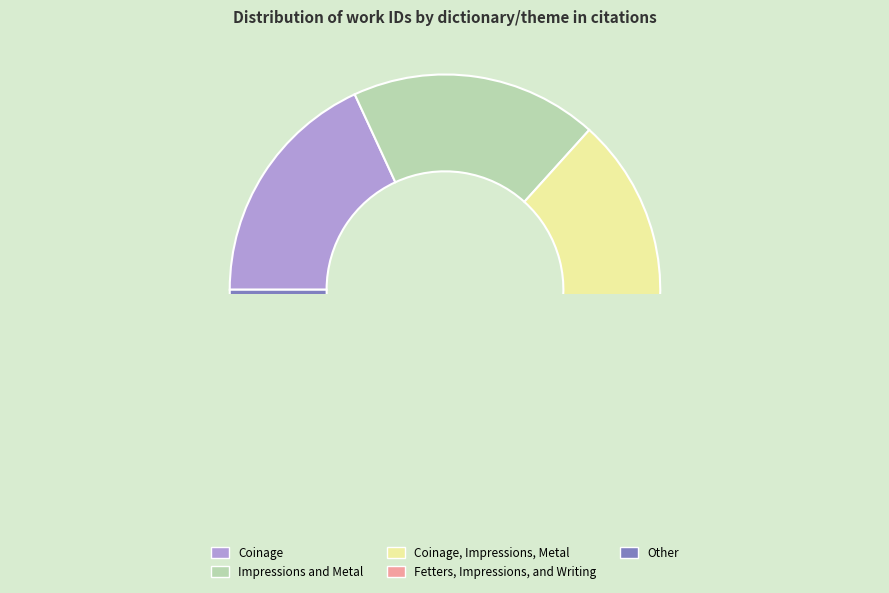

Count the number of slices in the pie.

5